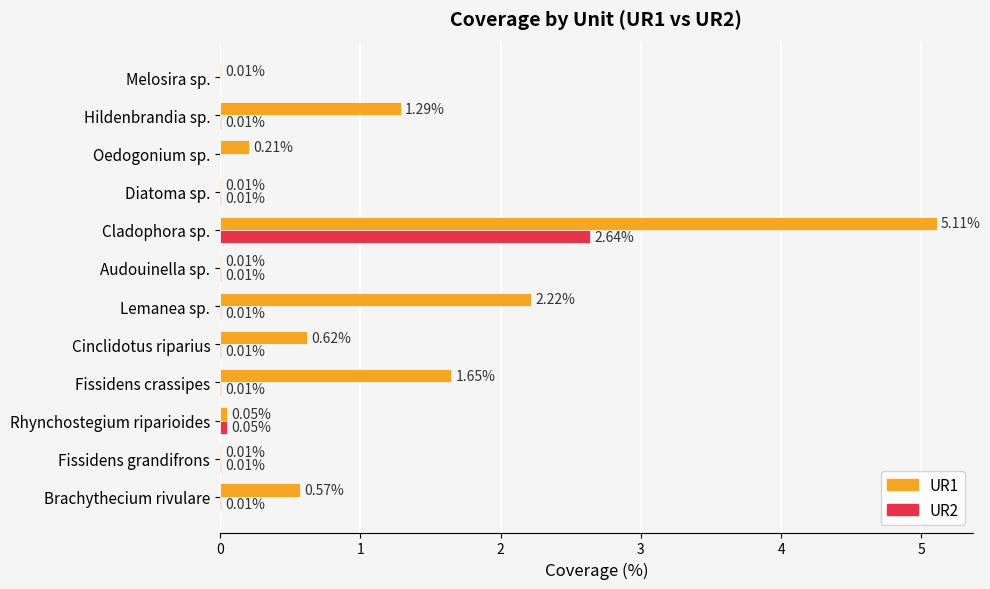

Is the value of UR1 at Oedogonium sp. greater than the value of UR2 at Cinclidotus riparius?

Yes